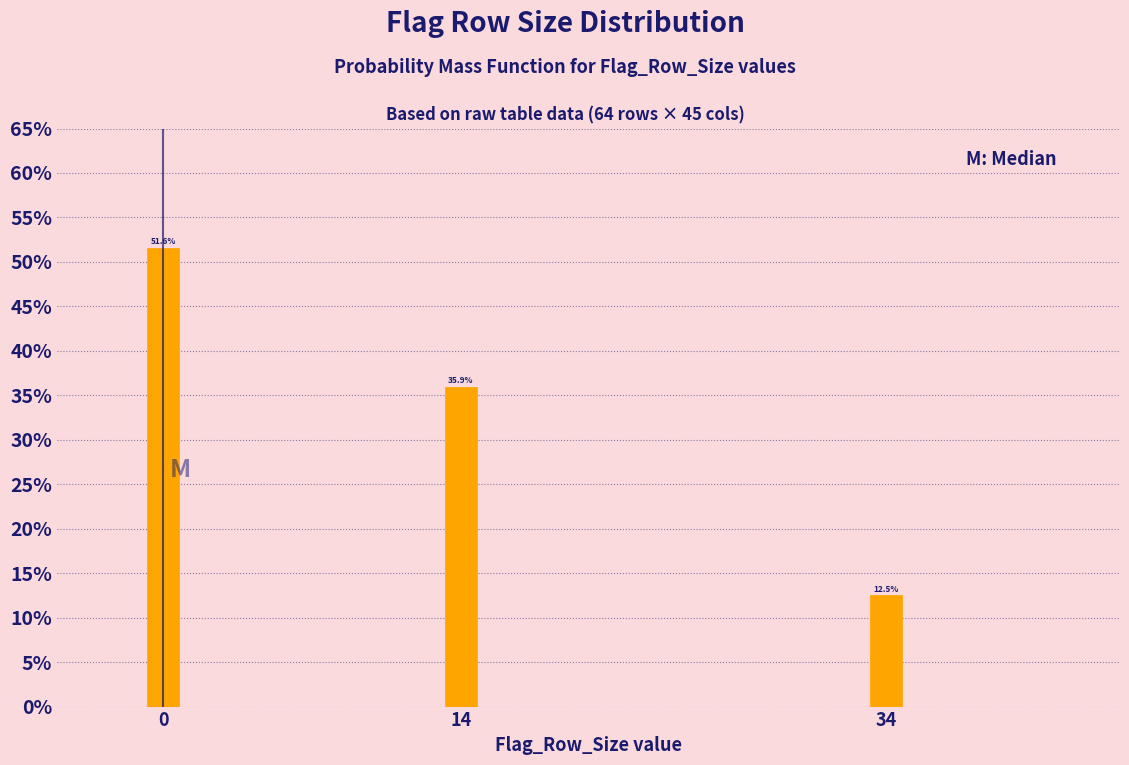

Does the chart contain any negative values?

No